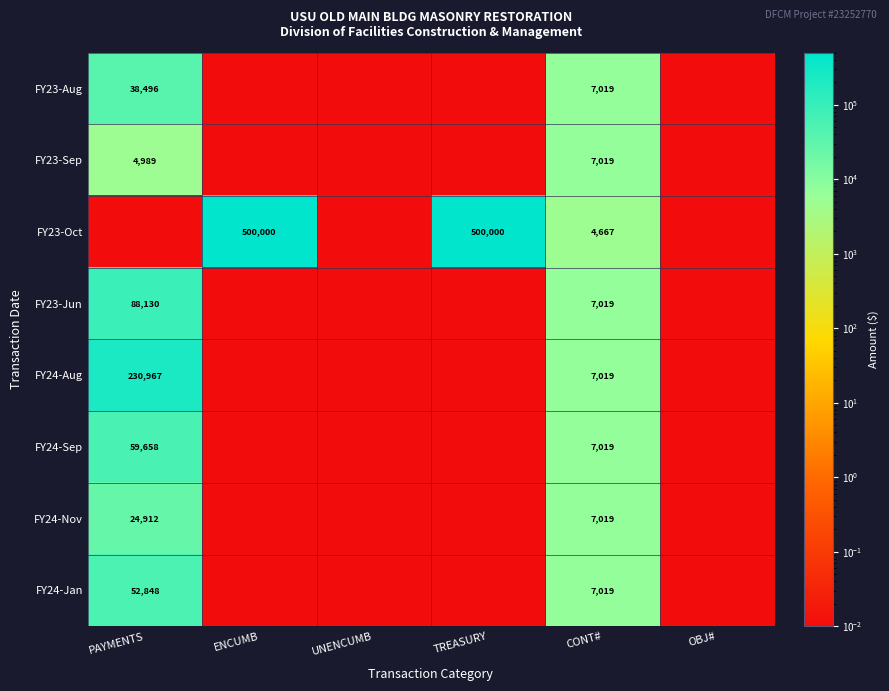

The FY24-Nov series shows 0.0 at ENCUMB. True or false?

False